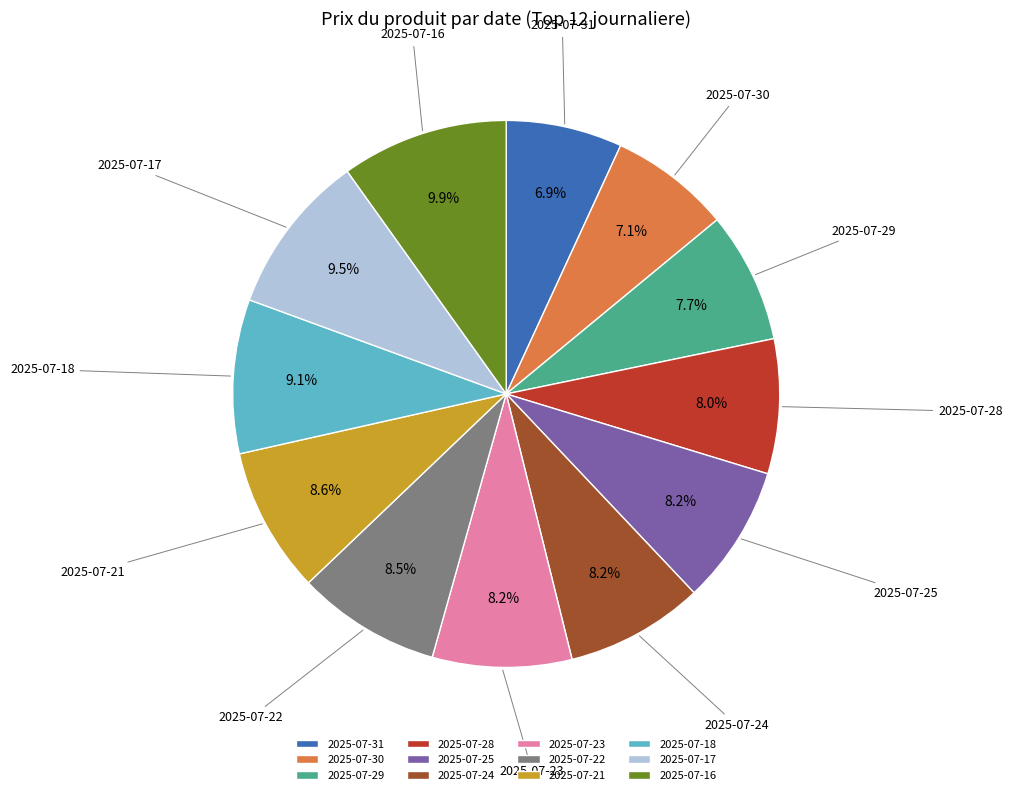

Is there any slice that represents more than half of the pie?

No